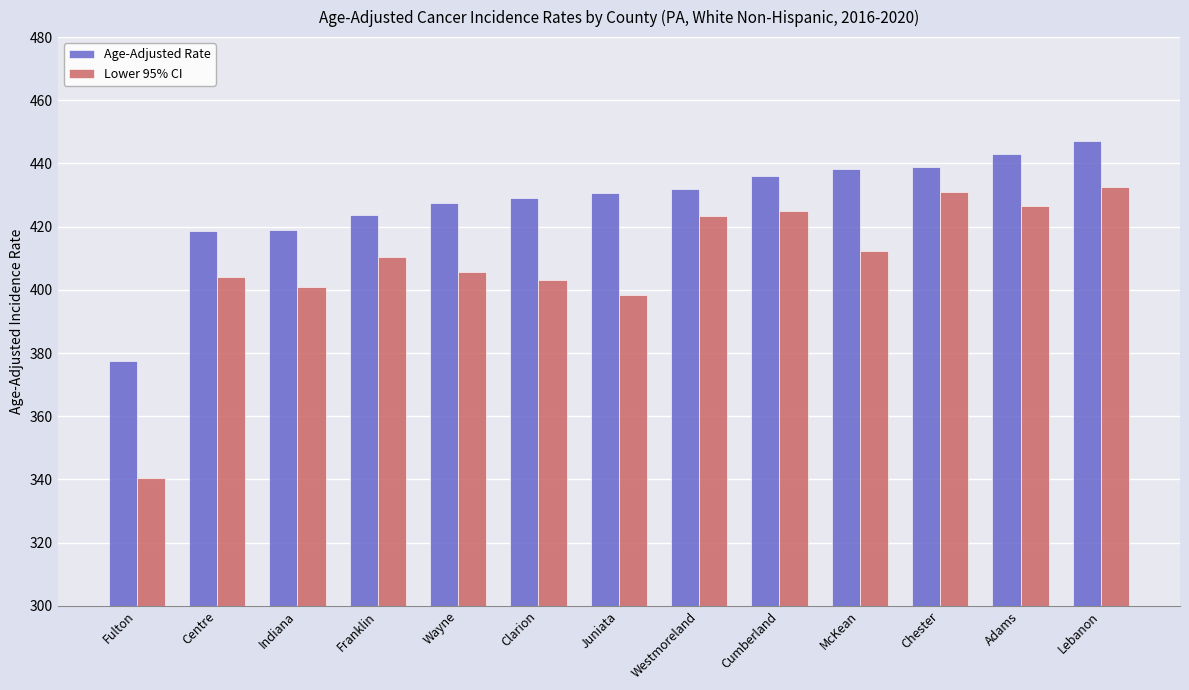

Is the value of Age-Adjusted Rate at Juniata greater than the value of Lower 95% CI at Westmoreland?

Yes